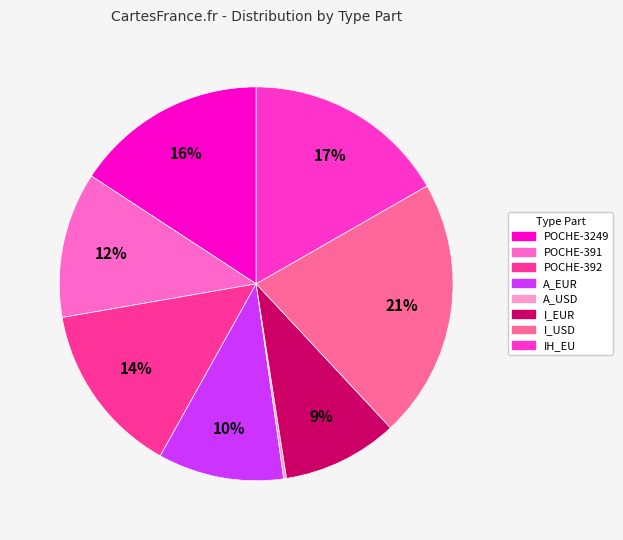

To the nearest percent, what is the difference between the largest and smallest slice percentages?

21%